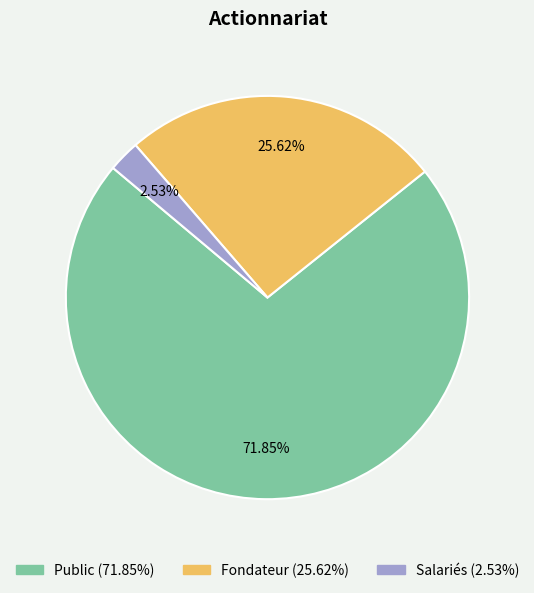

What is the majority slice?

Public